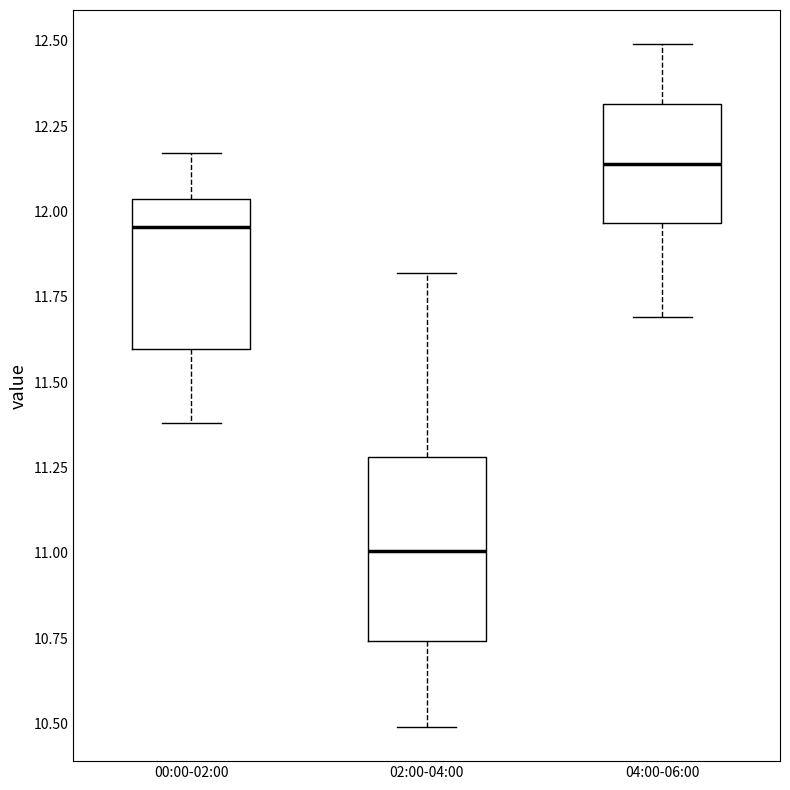

Reading left to right, read every box against the y-axis: the position of its median line, the range the box covers, and the ends of its whiskers. The values are not printed on the chart, so give them approximately, as read against the axis.

00:00-02:00: median 11.95, box 11.60 to 12.05, whiskers 11.40 to 12.15
02:00-04:00: median 11.00, box 10.75 to 11.30, whiskers 10.50 to 11.80
04:00-06:00: median 12.15, box 11.95 to 12.30, whiskers 11.70 to 12.50